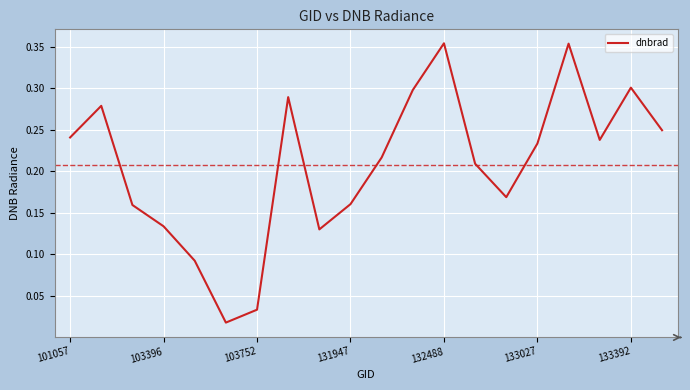

Does the chart display data point markers on the line(s)?

No